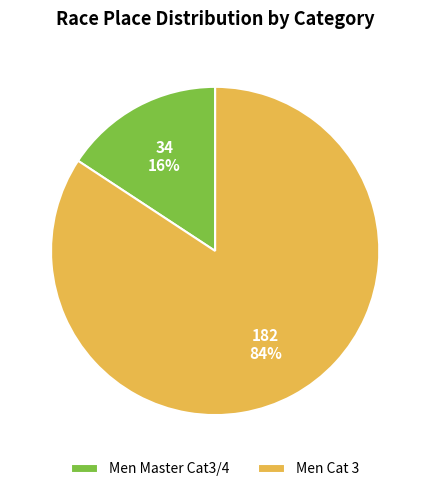

Count the number of slices in the pie.

2